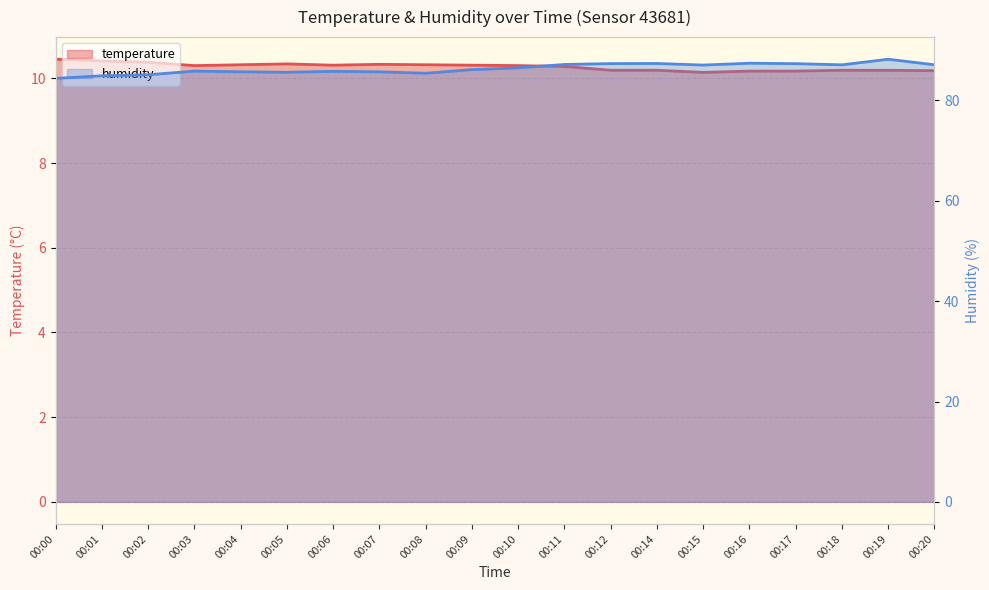

Rank the series by their maximum value, from lowest to highest.

temperature, humidity